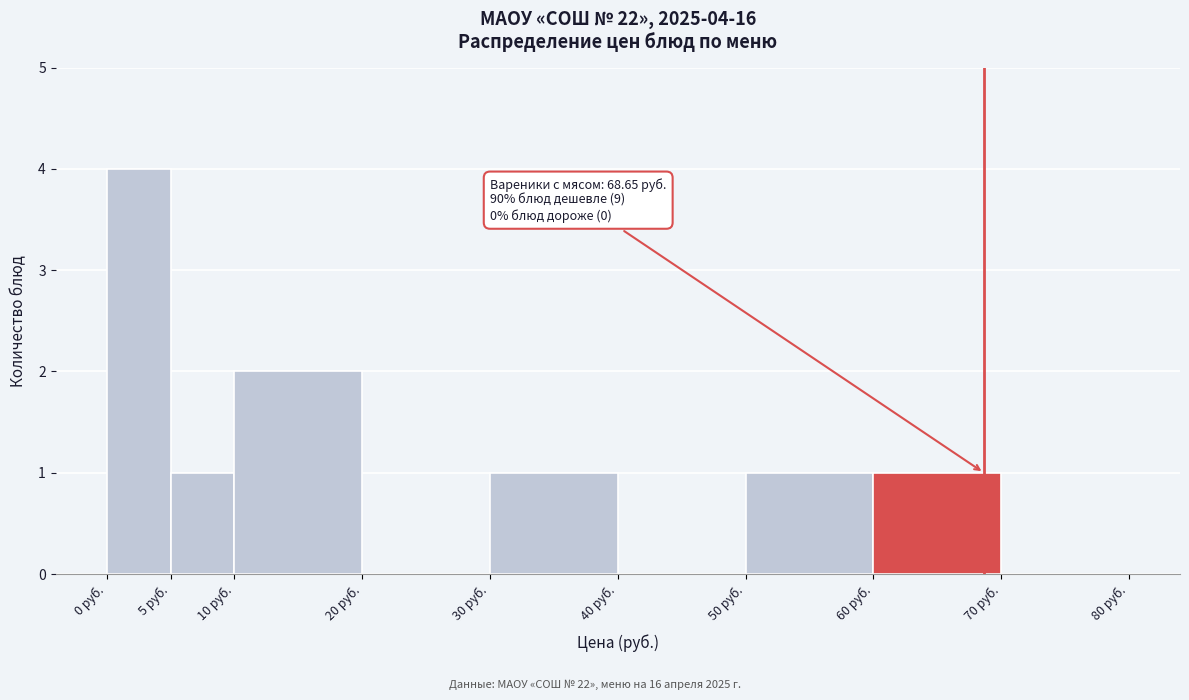

Which range on the x-axis has the tallest bar?

0 to 5